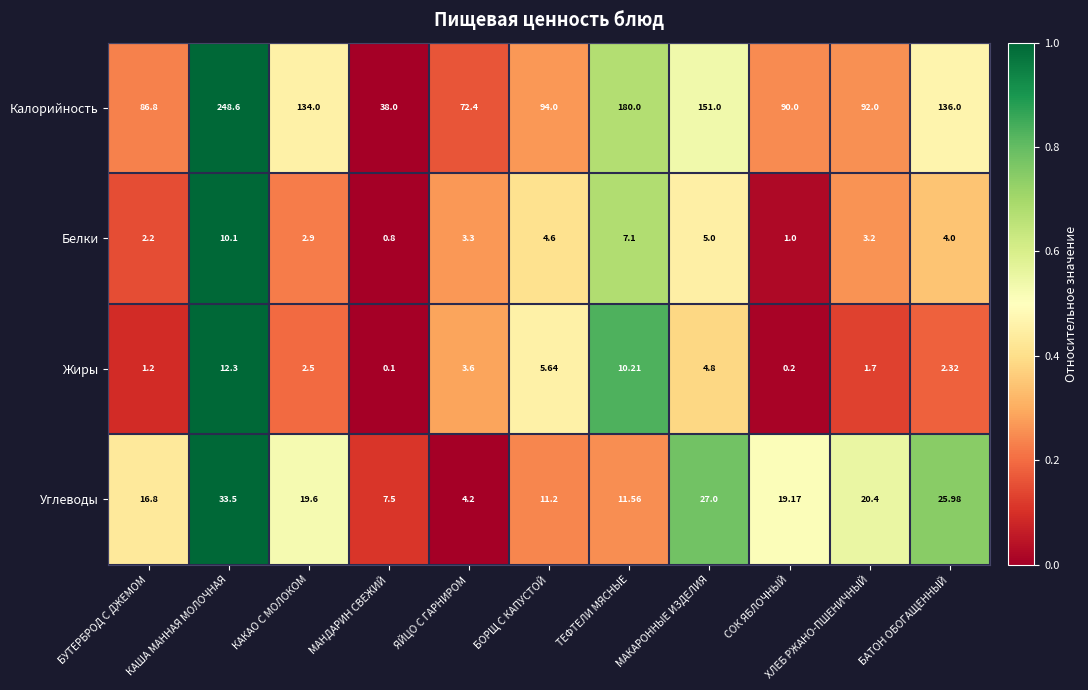

How many distinct data groups are displayed?

4